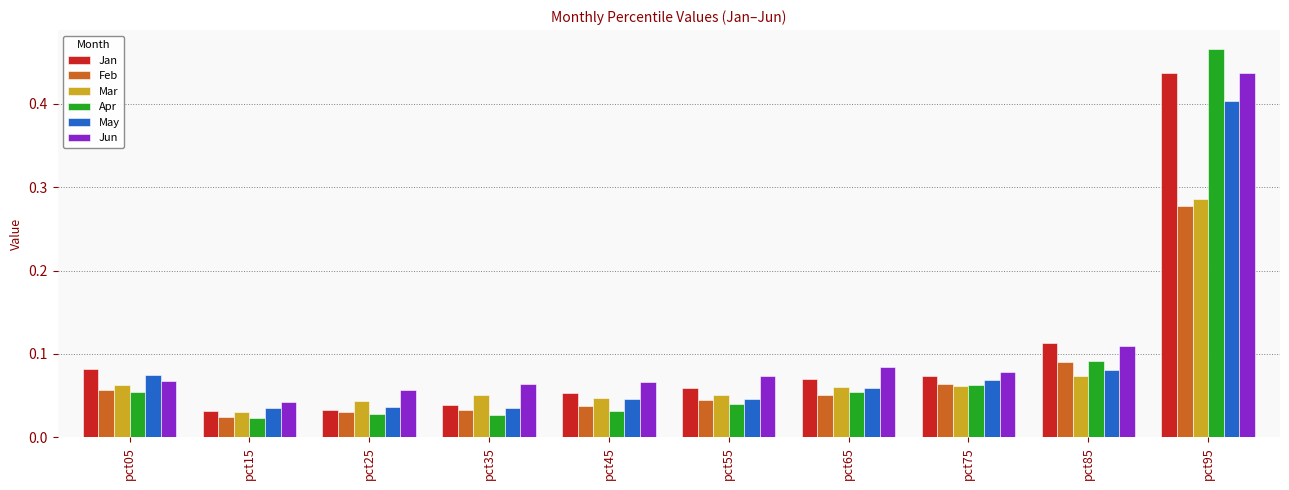

What is the total value across all series at pct15?

0.2